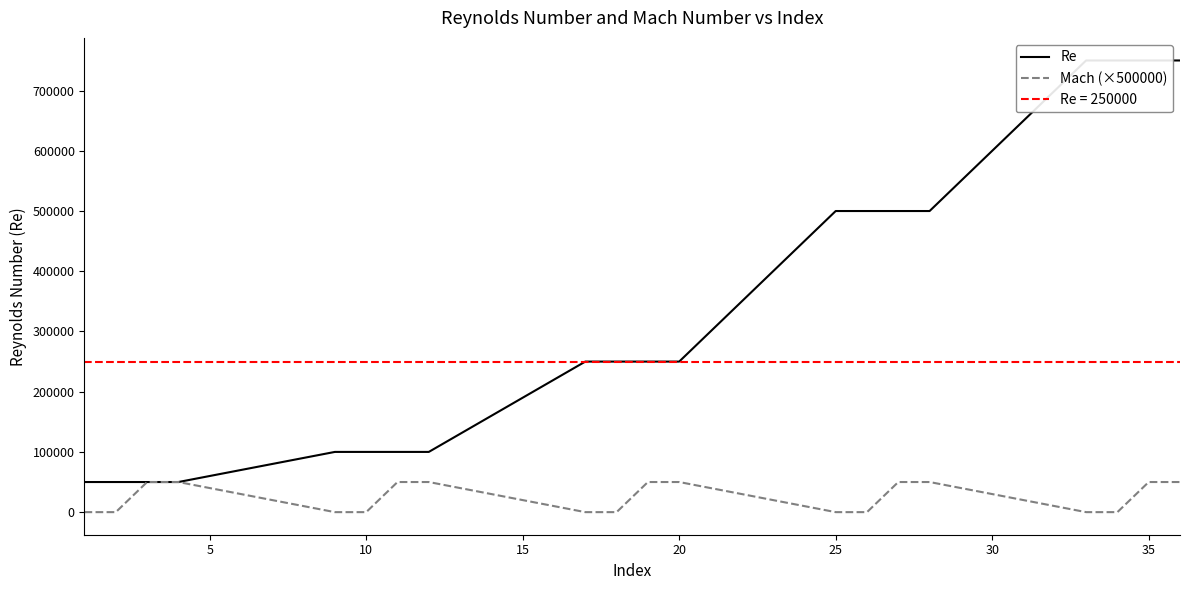

The value of Mach (×500000) at 15 is 77398. True or false?

False